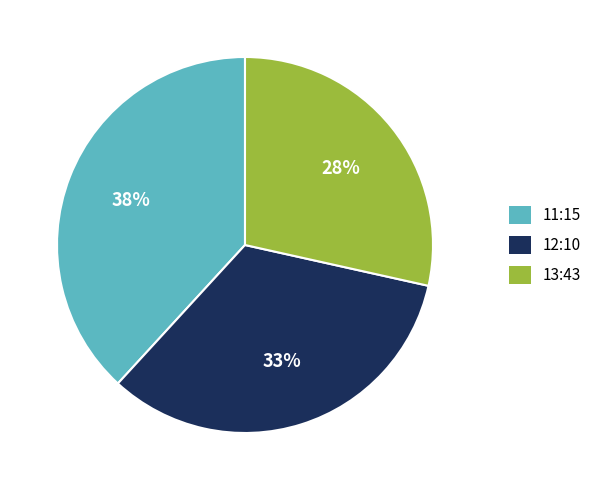

To the nearest percent, what is the difference between the largest and smallest slice percentages?

10%